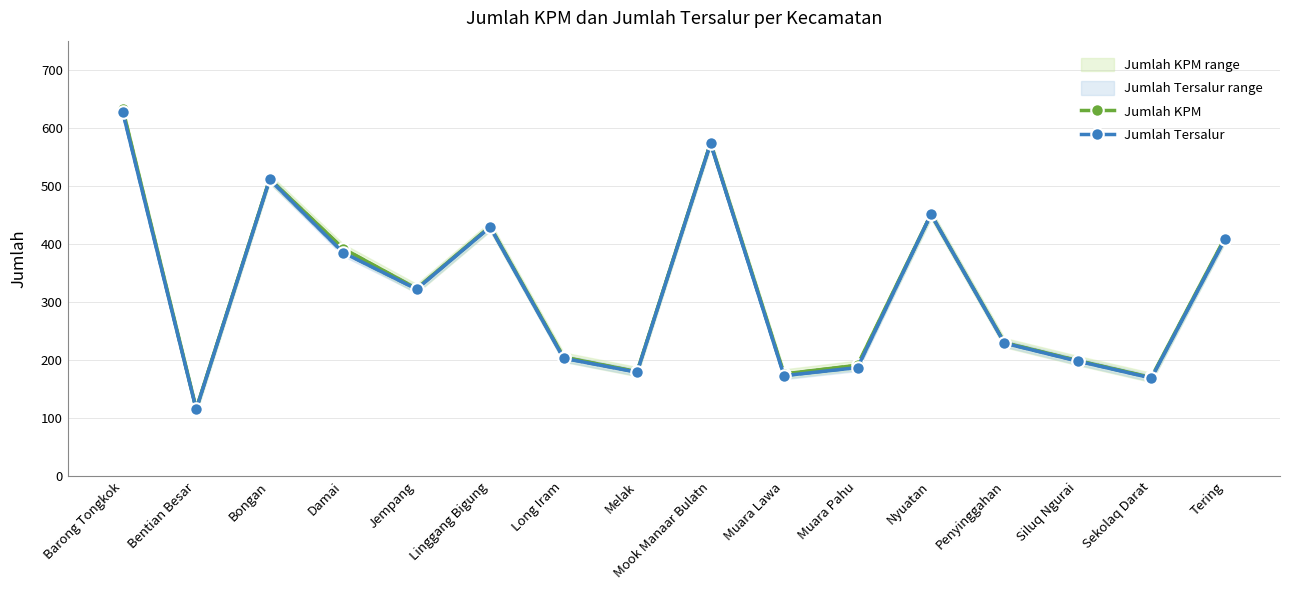

What is the value of the Jumlah Tersalur point at the 10th from the left?

173